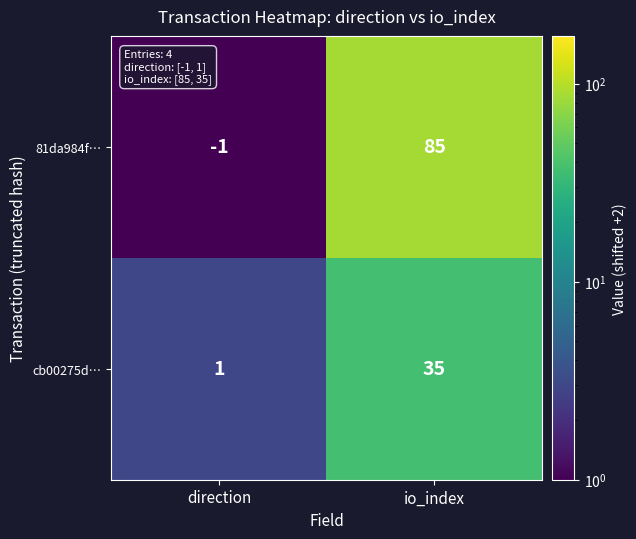

True or false: cb00275d… has a value of 1 at direction.

True